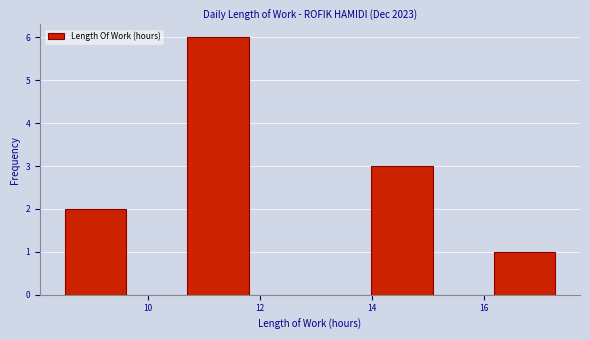

Reading left to right, list every bar in this chart as the range it spans on the x-axis followed by its height. Neither the bar edges nor the heights are printed on the chart, so give them approximately, as read against the axes.

8.6 to 9.6: 2
9.6 to 10.8: 0
10.8 to 11.8: 6
11.8 to 12.8: 0
12.8 to 14.0: 0
14.0 to 15.0: 3
15.0 to 16.2: 0
16.2 to 17.2: 1